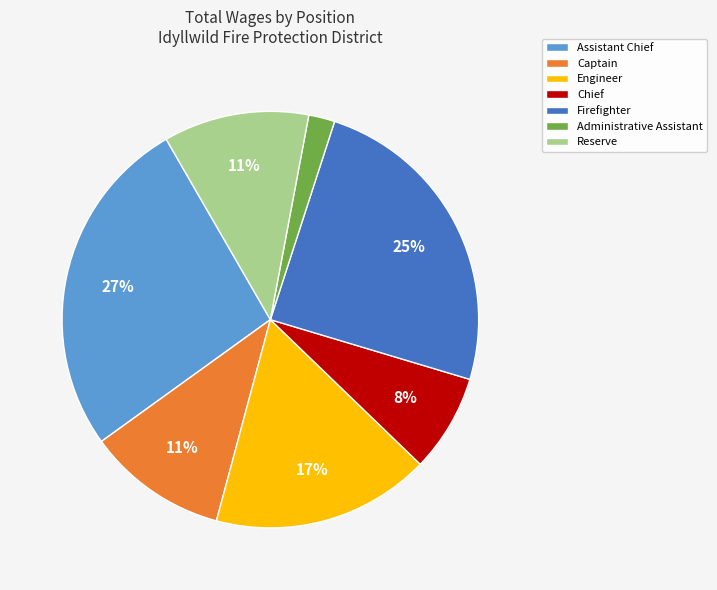

What is the largest slice in the pie chart?

Assistant Chief